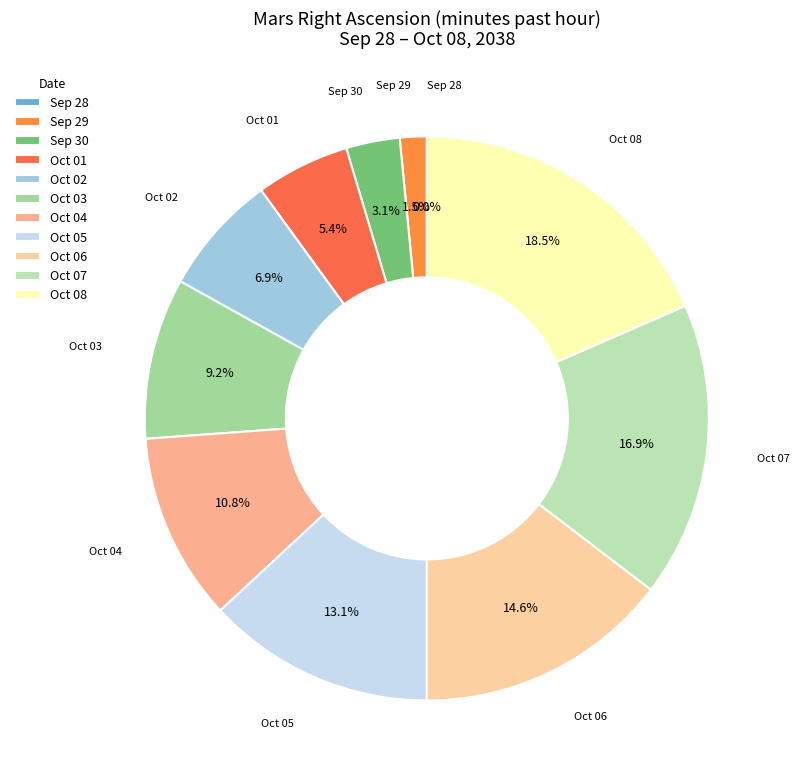

What percentage is the Oct 04 slice, to the nearest percent?

11%